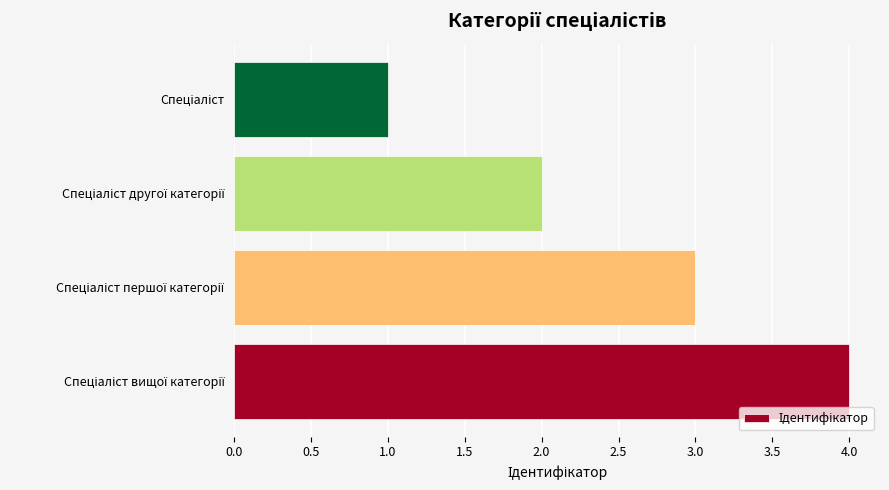

Reading top to bottom, extract all data points from this chart.

1	2	3	4